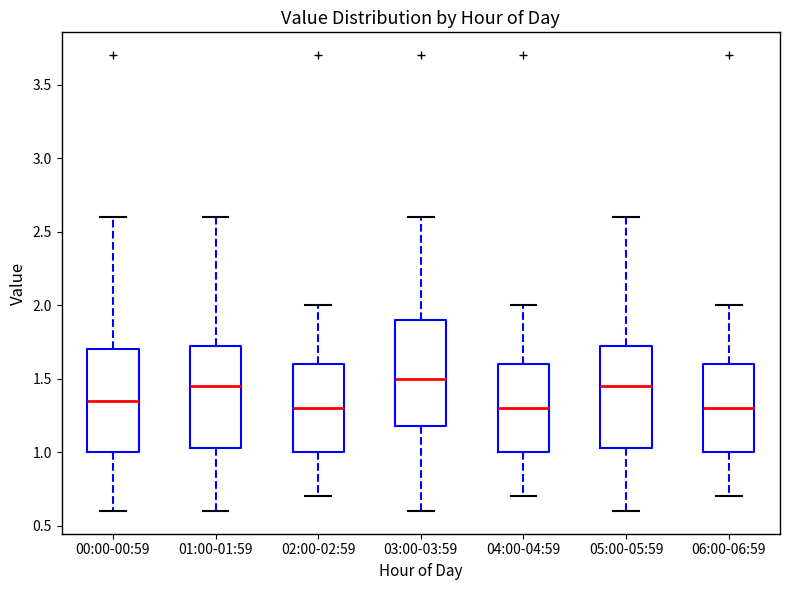

Reading left to right, transcribe this box plot: for each box, give where its median line is, the range the box spans, and where its two whiskers end, as read against the y-axis. The values are not printed on the chart, so give them approximately, as read against the axis.

00:00-00:59: median 1.35, box 1.00 to 1.70, whiskers 0.60 to 2.60
01:00-01:59: median 1.45, box 1.05 to 1.75, whiskers 0.60 to 2.60
02:00-02:59: median 1.30, box 1.00 to 1.60, whiskers 0.70 to 2.00
03:00-03:59: median 1.50, box 1.20 to 1.90, whiskers 0.60 to 2.60
04:00-04:59: median 1.30, box 1.00 to 1.60, whiskers 0.70 to 2.00
05:00-05:59: median 1.45, box 1.05 to 1.75, whiskers 0.60 to 2.60
06:00-06:59: median 1.30, box 1.00 to 1.60, whiskers 0.70 to 2.00